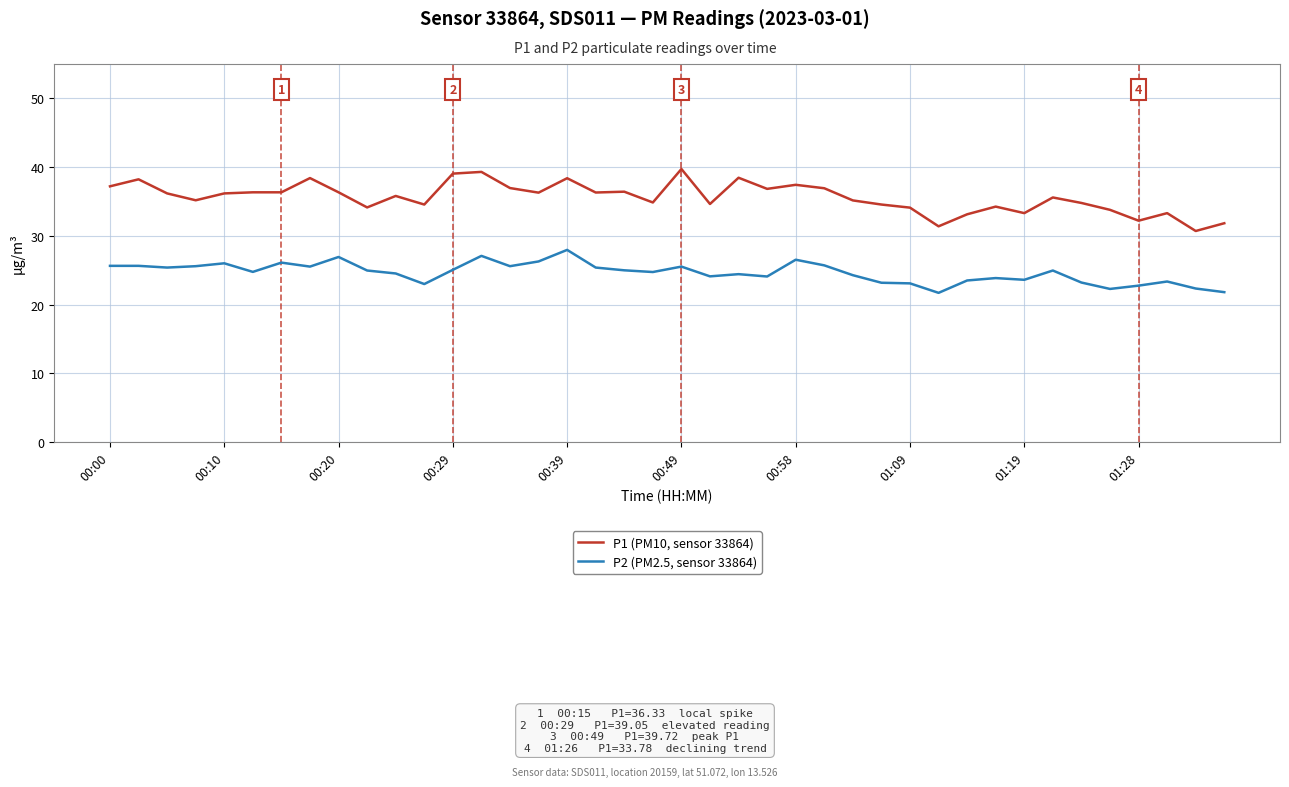

True or false: P1 (PM10, sensor 33864) and P2 (PM2.5, sensor 33864) intersect in this chart.

False